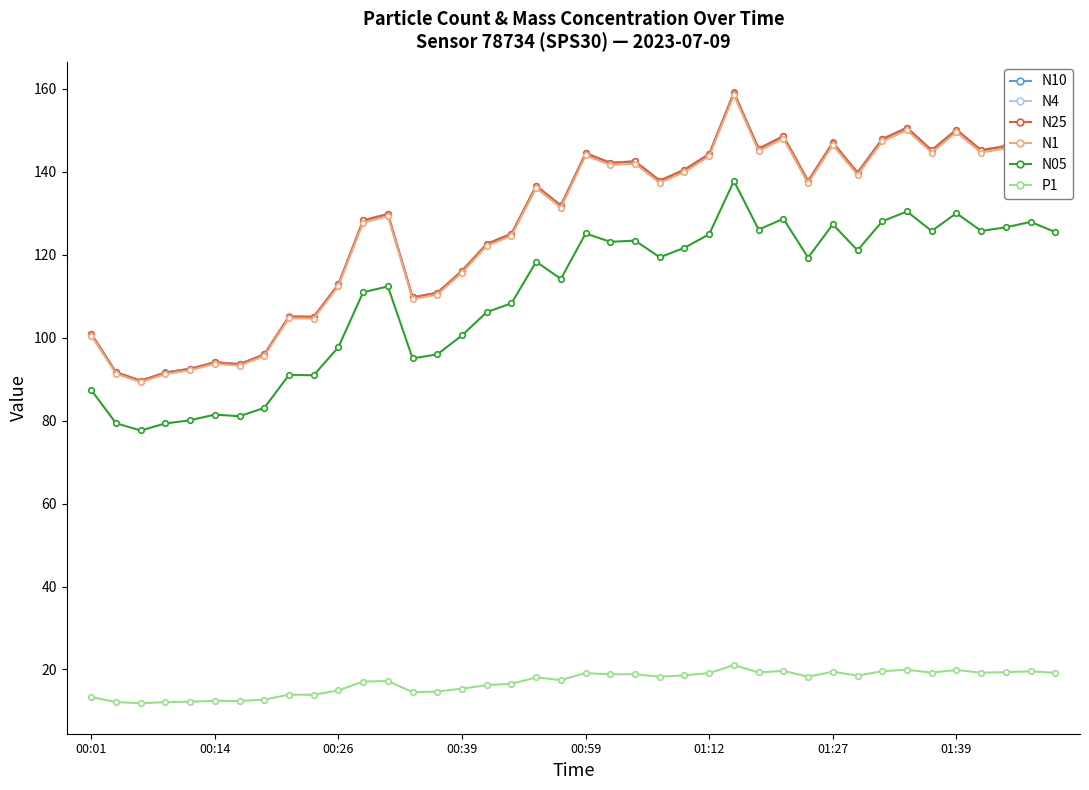

What is the value of the N05 point at the 33rd from the left?

128.0